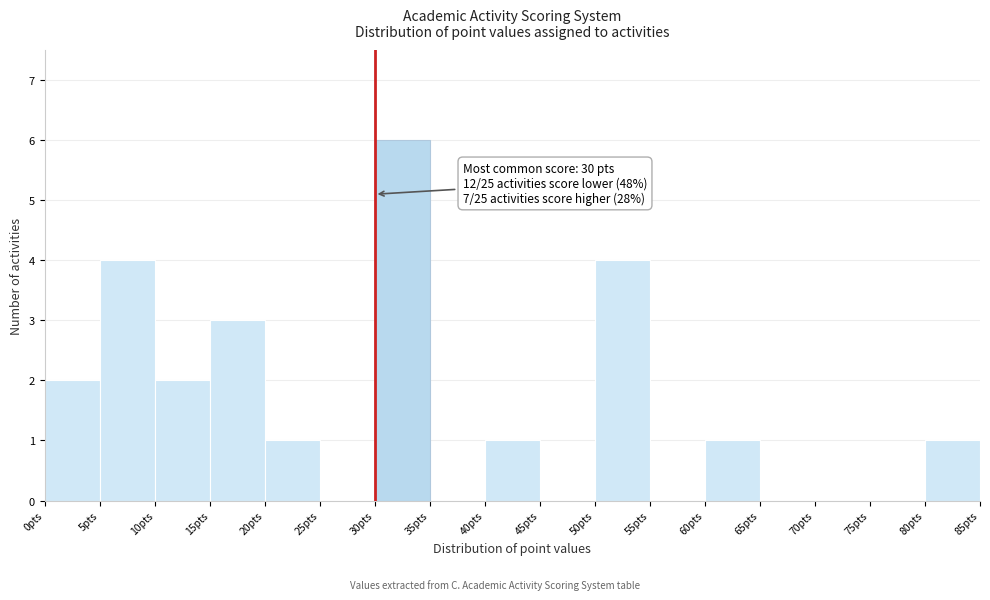

Which range on the x-axis has the tallest bar?

30 to 35